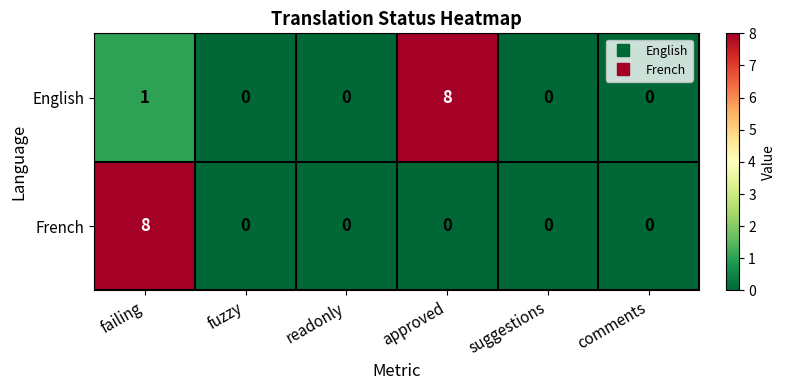

Which series changed the most between failing and readonly?

French